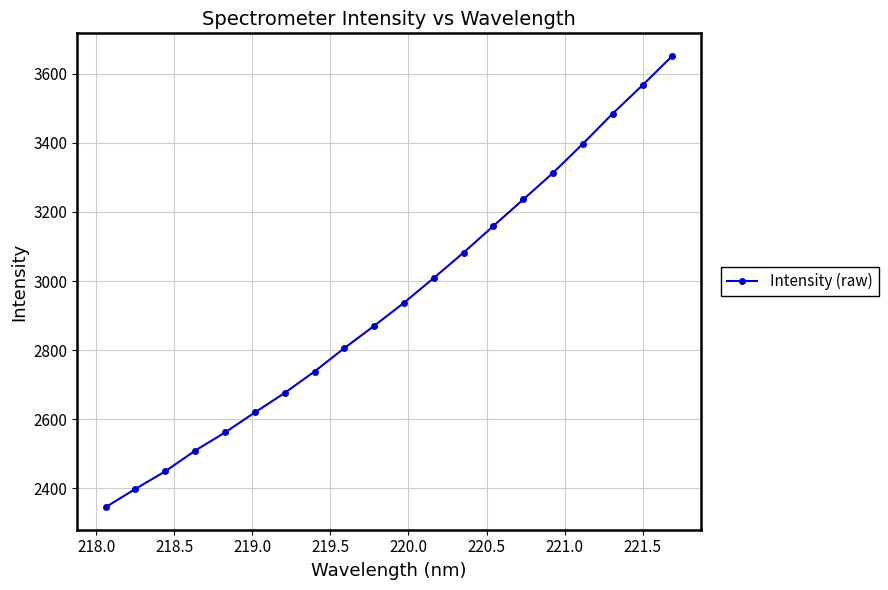

What is the average value?

2940.6